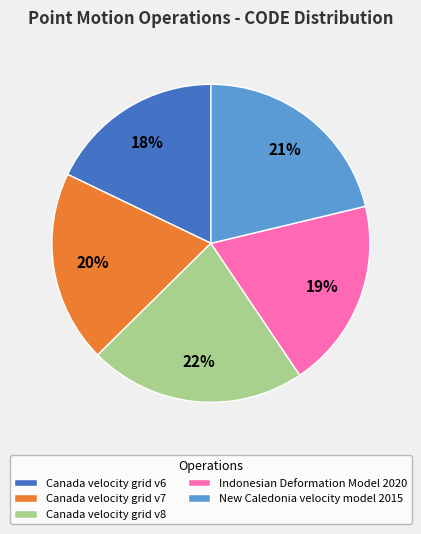

To the nearest percent, what percentage of the pie is Canada velocity grid v8?

22%